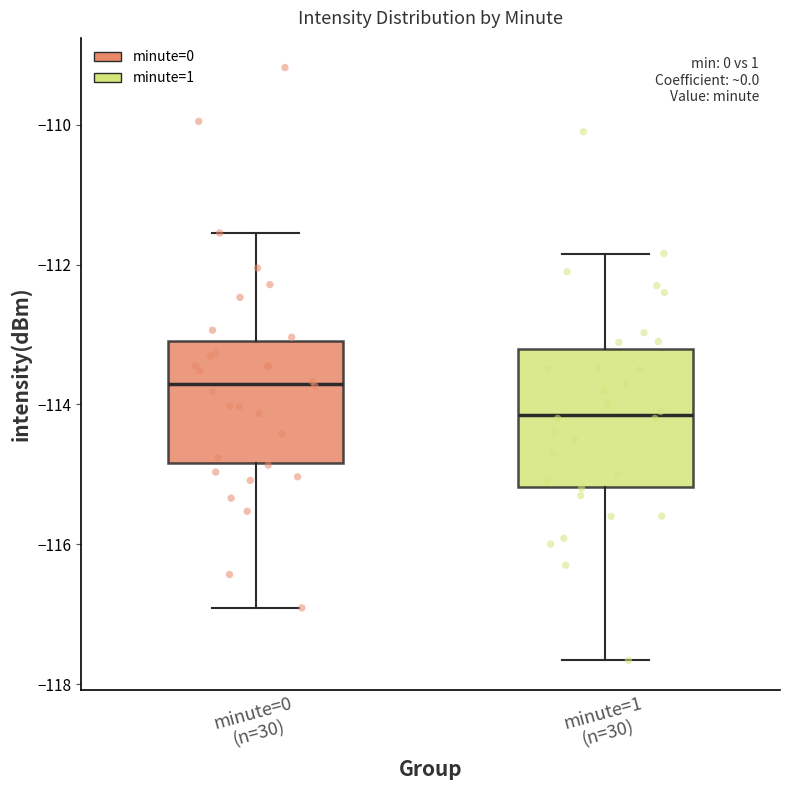

Which box is the tallest, from its lower edge to its upper edge?

minute=1 (n=30)